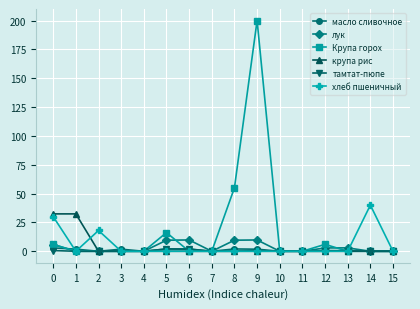

At which category is the sum across all series the highest?

9